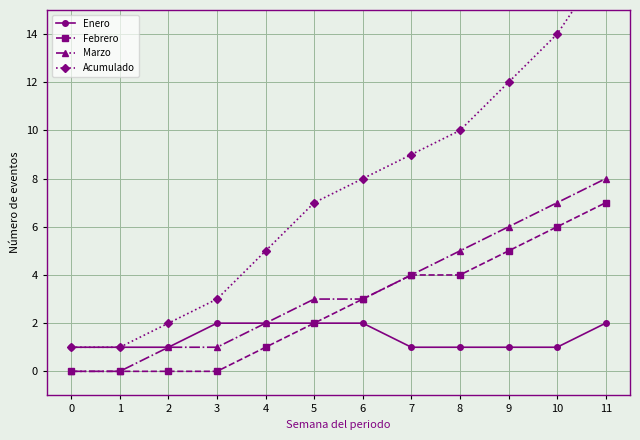

Rank the series by their maximum value, from highest to lowest.

Acumulado, Marzo, Febrero, Enero